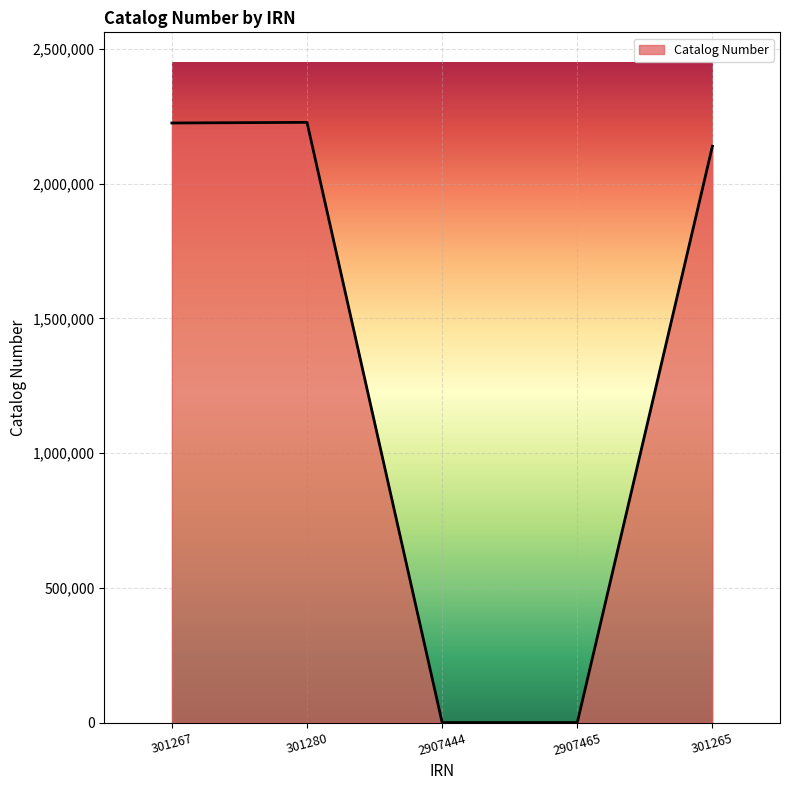

At which category does the data reach its first local peak?

301280